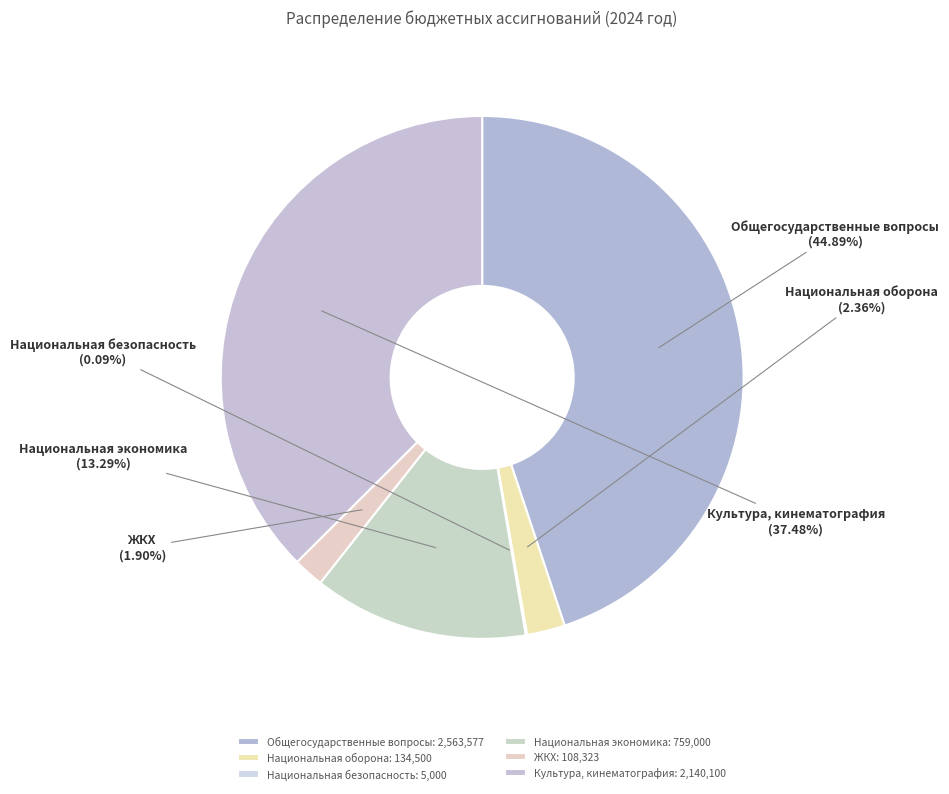

Do Национальная экономика and Общегосударственные вопросы together represent more than half of the pie?

Yes